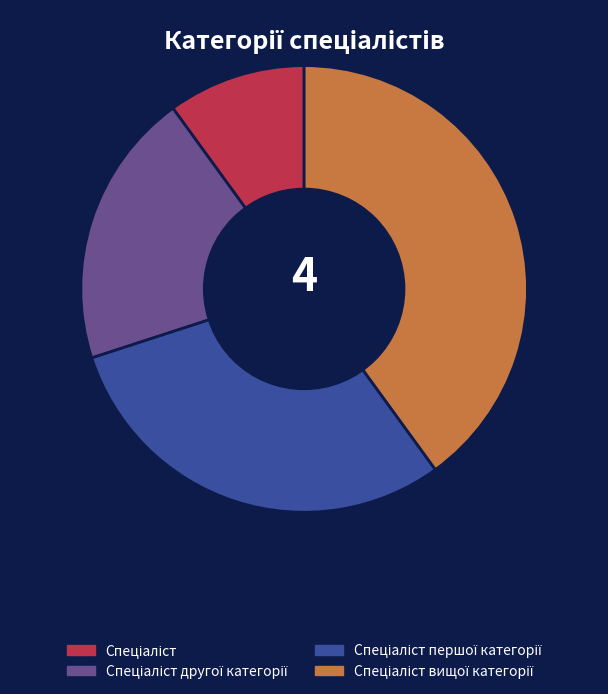

Is there a majority slice in this chart?

No